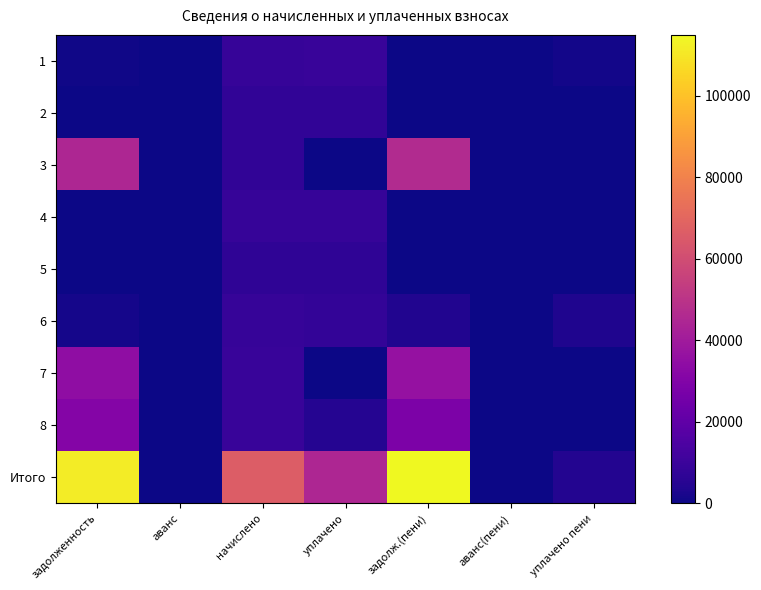

Reading right to left, list all the values displayed in this chart.

1: уплачено пени=1048.2	аванс(пени)=0.0	задолж.(пени)=0.0	уплачено=9195.9	начислено=8826.5	аванс=0.0	задолженность=471.1
2: уплачено пени=0.0	аванс(пени)=0.0	задолж.(пени)=0.0	уплачено=7468.6	начислено=7468.6	аванс=0.0	задолженность=0.0
3: уплачено пени=0.0	аванс(пени)=0.0	задолж.(пени)=46669.5	уплачено=0.0	начислено=7452.0	аванс=0.0	задолженность=44806.5
4: уплачено пени=0.0	аванс(пени)=0.0	задолж.(пени)=0.0	уплачено=8545.0	начислено=8545.0	аванс=0.0	задолженность=0.0
5: уплачено пени=0.0	аванс(пени)=0.0	задолж.(пени)=0.0	уплачено=6988.3	начислено=6988.3	аванс=0.0	задолженность=0.0
6: уплачено пени=3247.6	аванс(пени)=0.0	задолж.(пени)=3663.9	уплачено=7954.7	начислено=8793.4	аванс=0.0	задолженность=1465.6
7: уплачено пени=0.0	аванс(пени)=0.0	задолж.(пени)=36090.9	уплачено=0.0	начислено=8987.5	аванс=0.0	задолженность=34306.5
8: уплачено пени=0.0	аванс(пени)=0.0	задолж.(пени)=28554.2	уплачено=4501.0	начислено=9091.4	аванс=0.0	задолженность=30782.3
Итого: уплачено пени=4295.8	аванс(пени)=0.0	задолж.(пени)=114978.5	уплачено=44653.3	начислено=66152.6	аванс=0.0	задолженность=111832.0